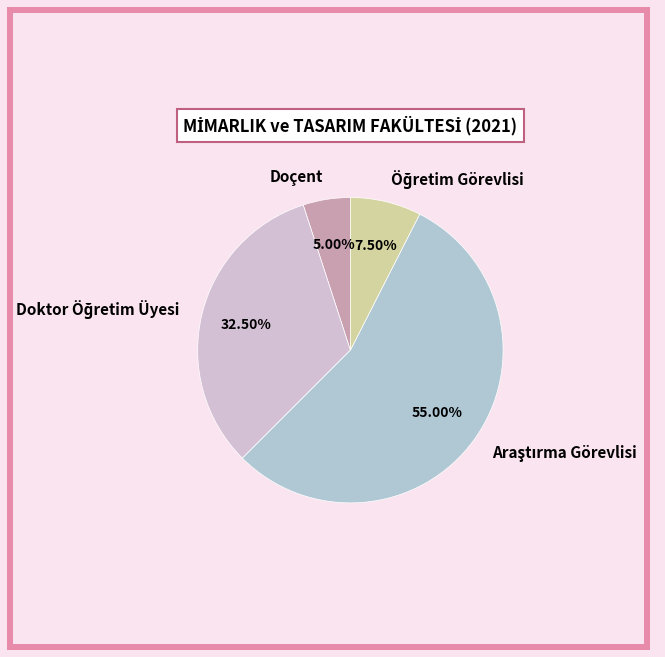

What is the smallest slice in the pie chart?

Doçent